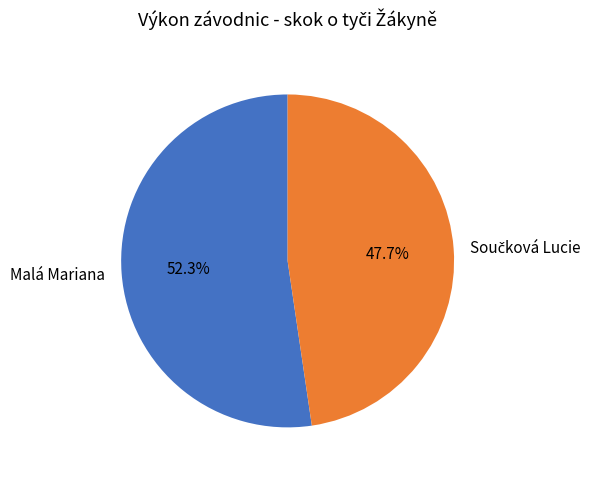

To the nearest percent, what is the average slice percentage?

50%